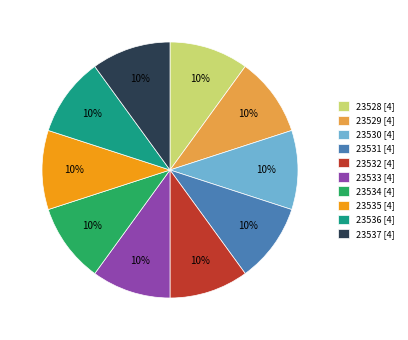

Combined, do 23534 [4] and 23537 [4] account for over 50%?

No